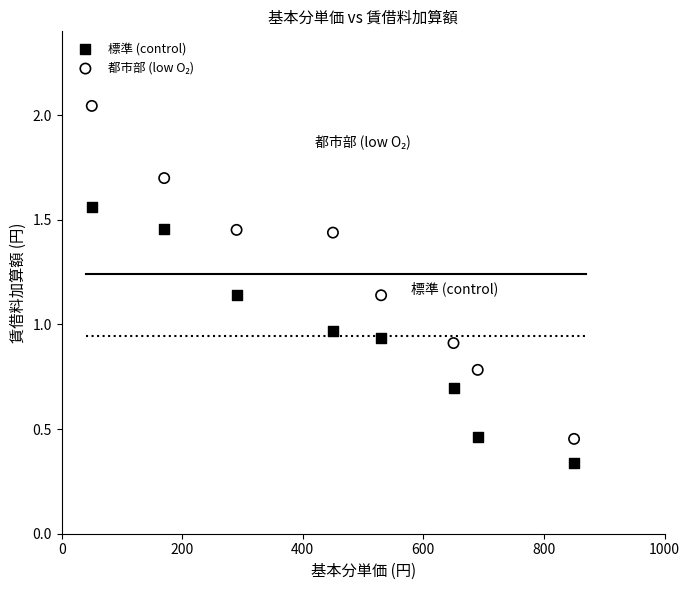

Which series reaches the minimum Y coordinate?

標準 (control)